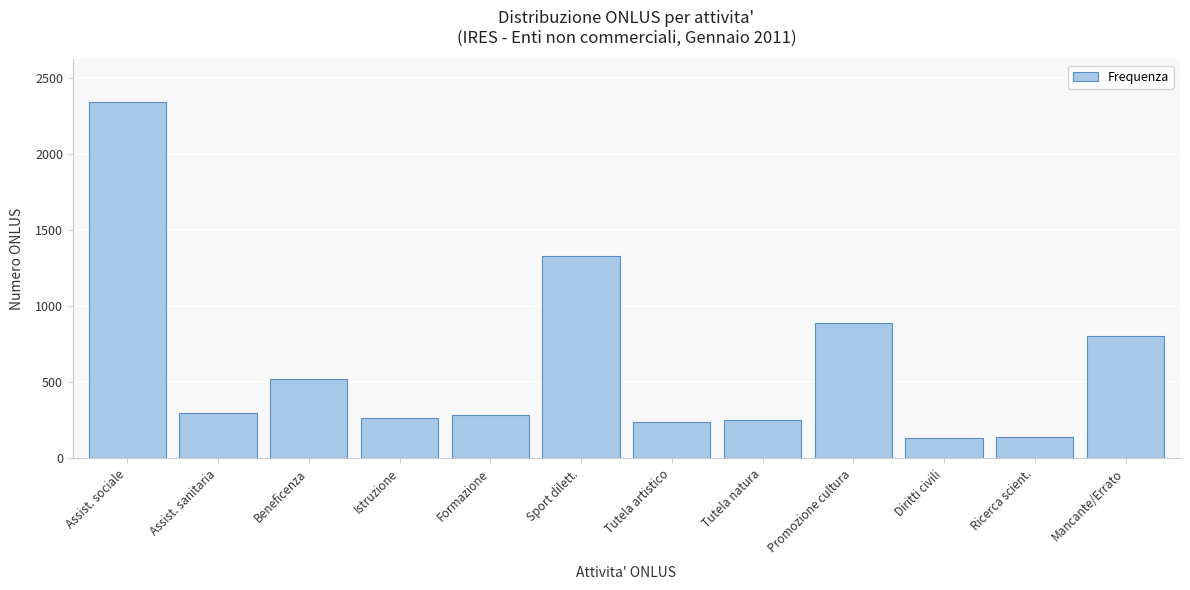

What is the difference between the maximum and second lowest values?

2201